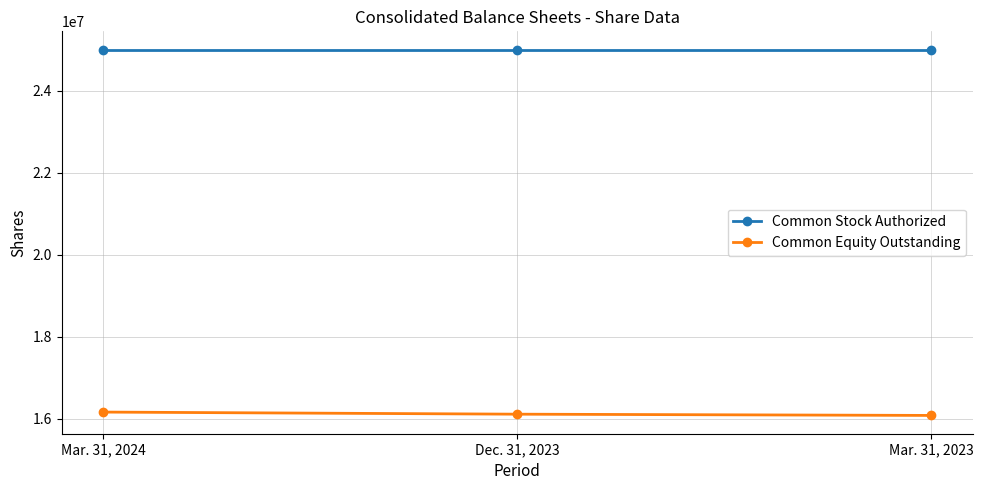

Which series has the largest total across all categories?

Common Stock Authorized